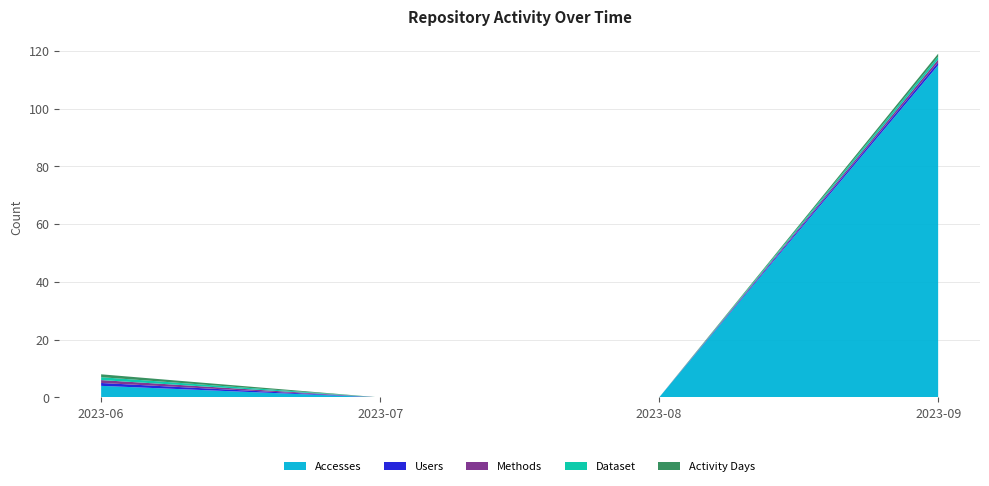

Reading left to right, transcribe all the data shown in this chart.

Accesses: 2023-06=4	2023-07=0	2023-08=0	2023-09=115
Users: 2023-06=1	2023-07=0	2023-08=0	2023-09=1
Methods: 2023-06=1	2023-07=0	2023-08=0	2023-09=1
Dataset: 2023-06=1	2023-07=0	2023-08=0	2023-09=1
Activity Days: 2023-06=1	2023-07=0	2023-08=0	2023-09=1